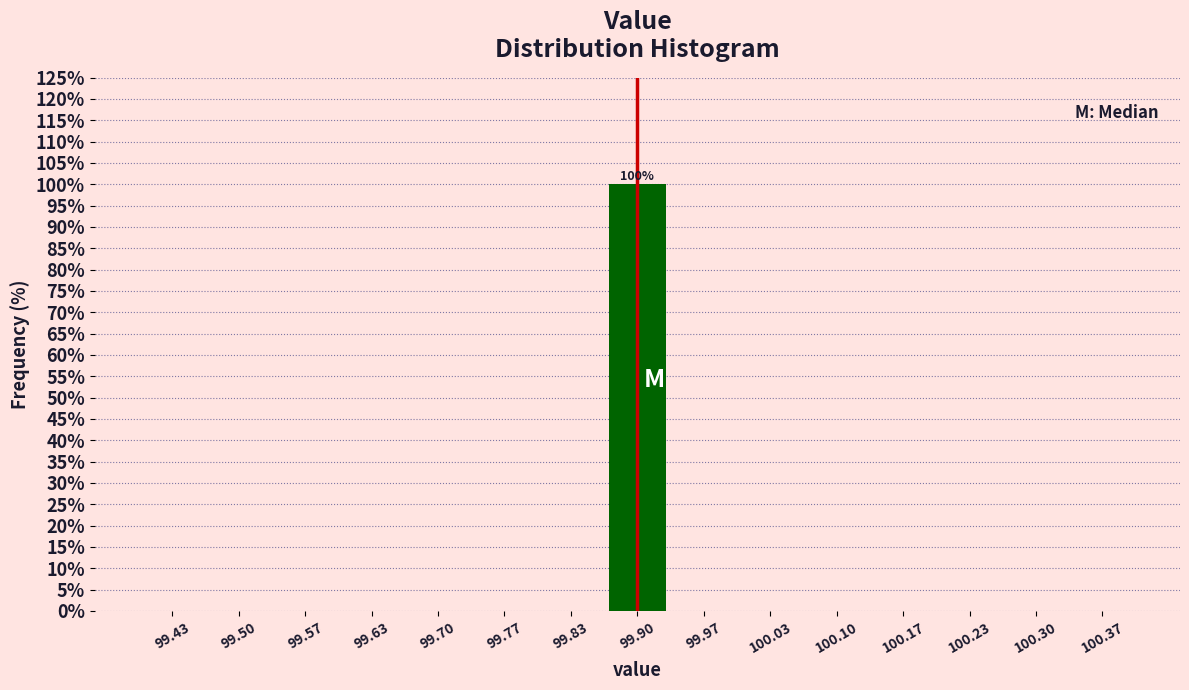

Which range on the x-axis has the tallest bar?

99.87 to 99.93